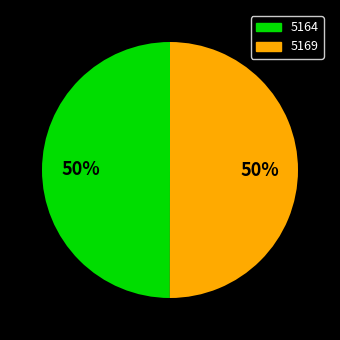

True or false: 5164 accounts for 59% of the total.

False